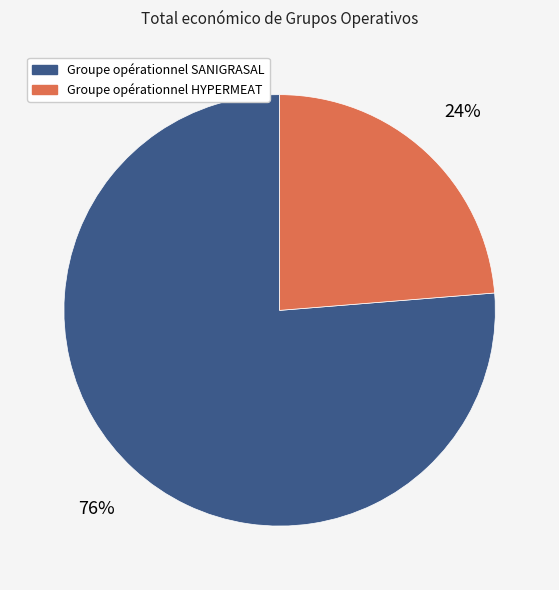

Combined, do Groupe opérationnel SANIGRASAL and Groupe opérationnel HYPERMEAT account for over 50%?

Yes